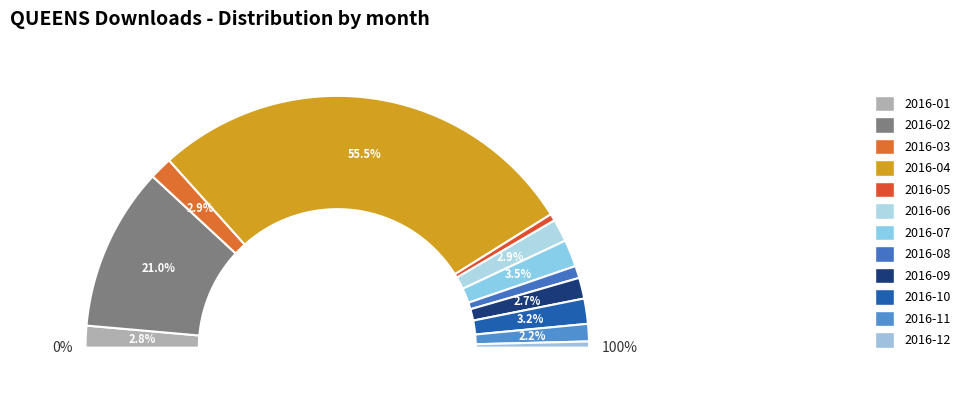

True or false: 2016-01 accounts for 3% of the total.

True